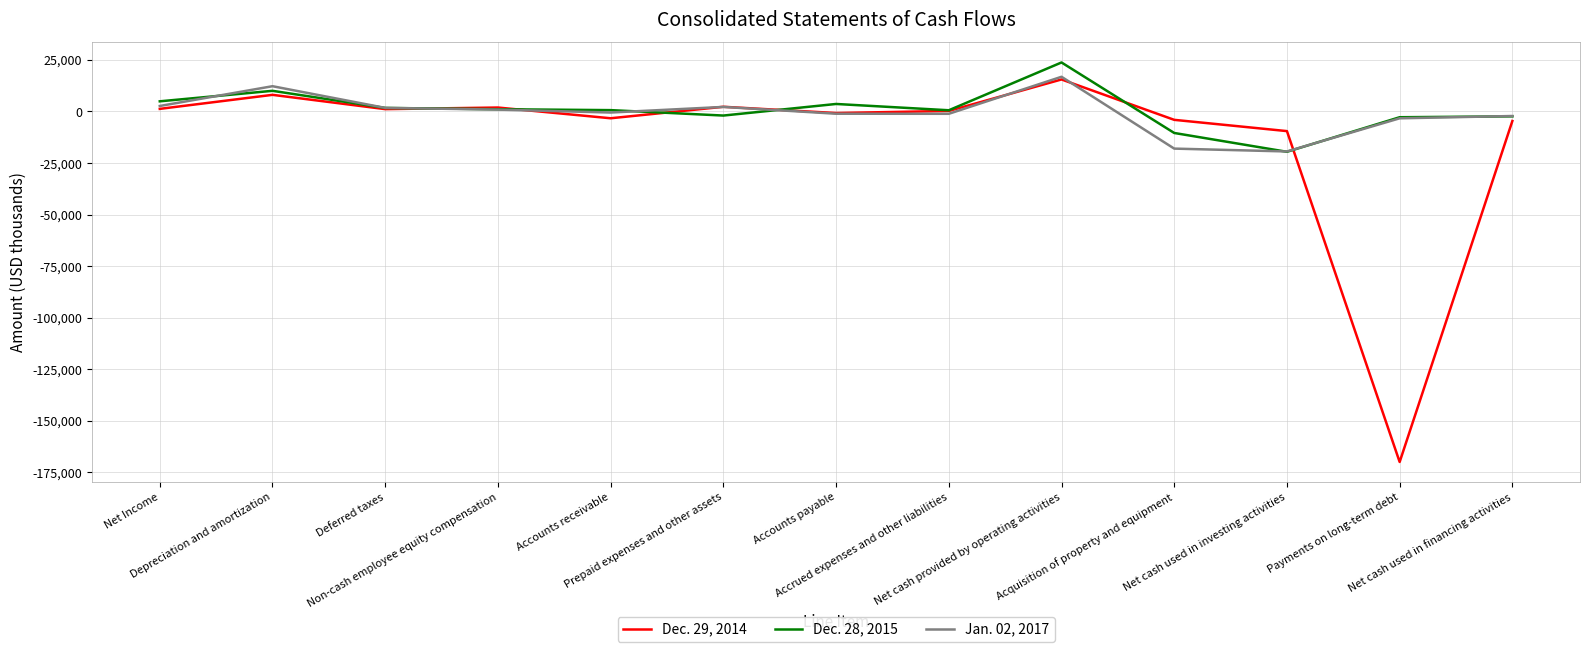

True or false: Dec. 29, 2014 has a value of 1898 at Non-cash employee equity compensation.

True